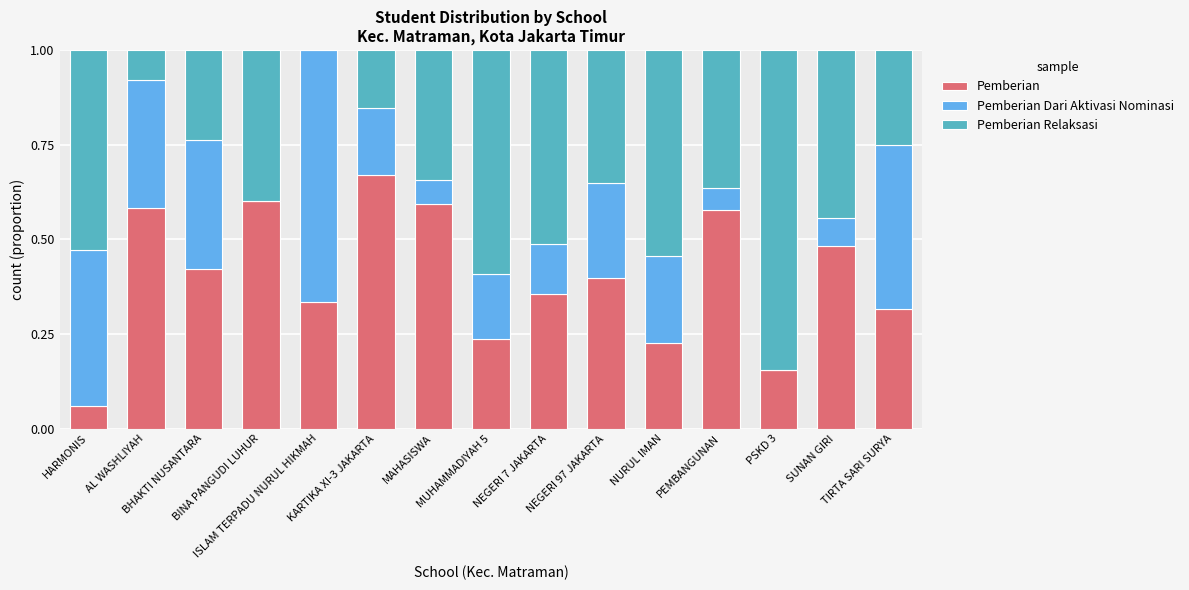

At which label does Pemberian reach its peak?

KARTIKA XI-3 JAKARTA